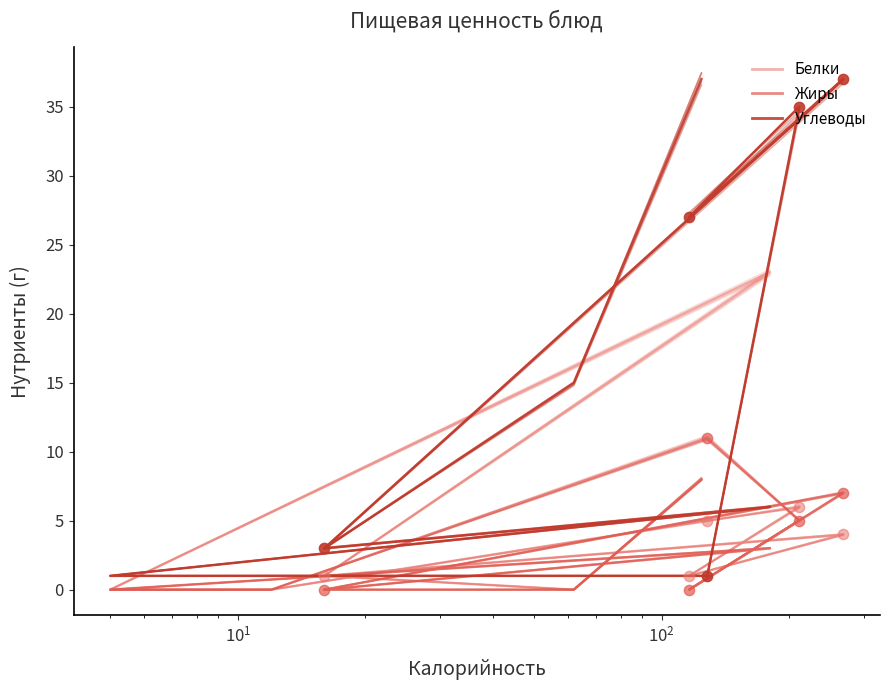

Which series has the largest Y range (max minus min)?

Углеводы